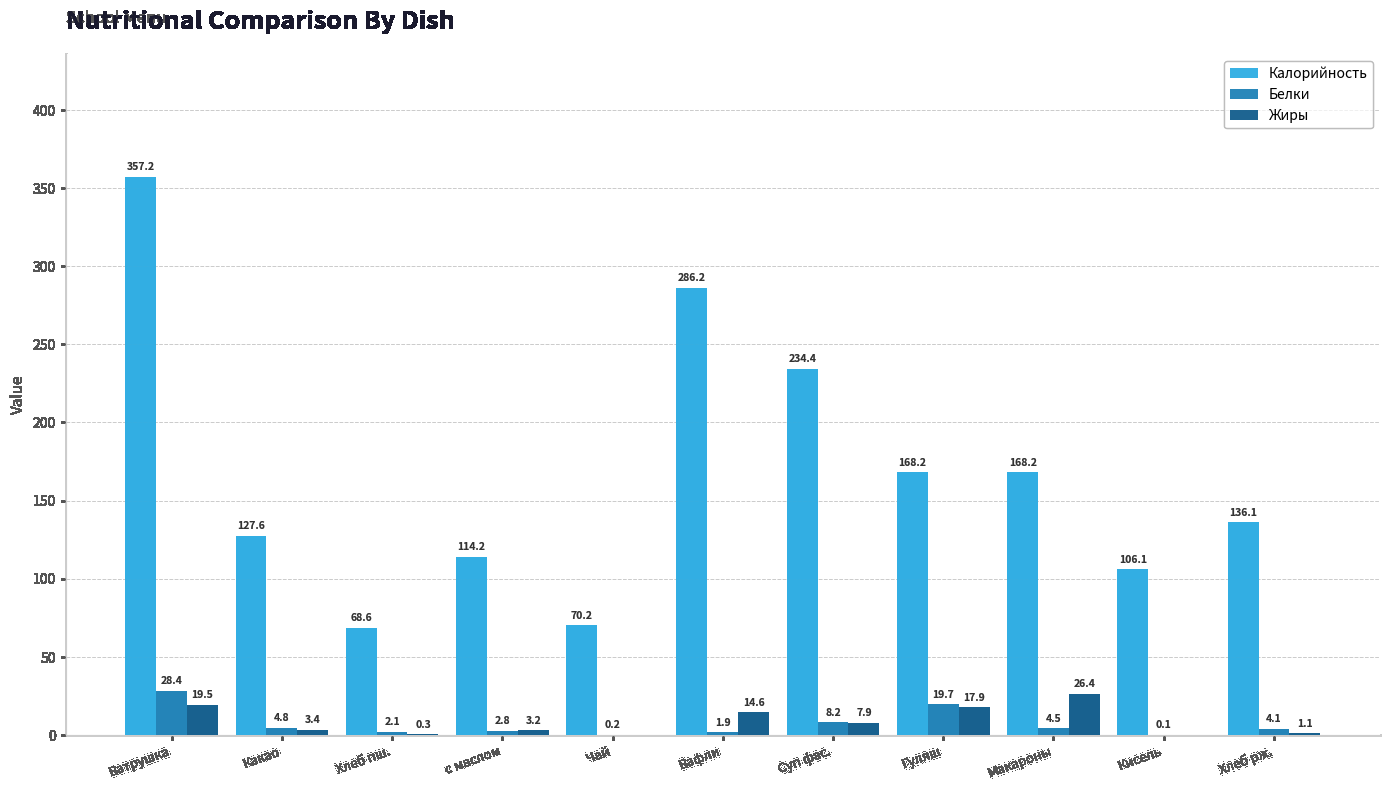

What is the greatest value displayed?

357.2